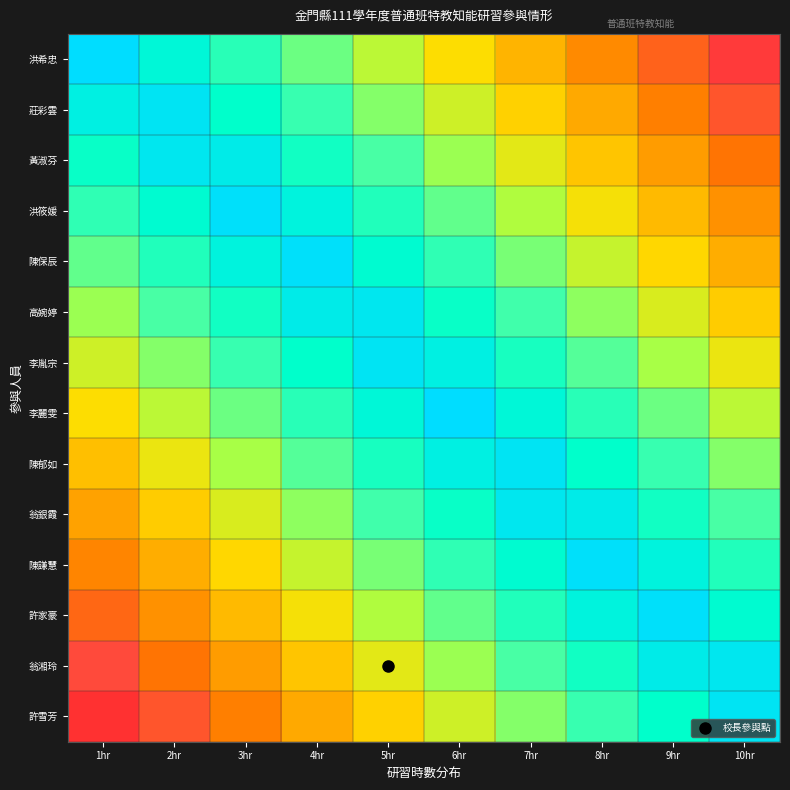

What is the minimum value shown in the chart?

0.1